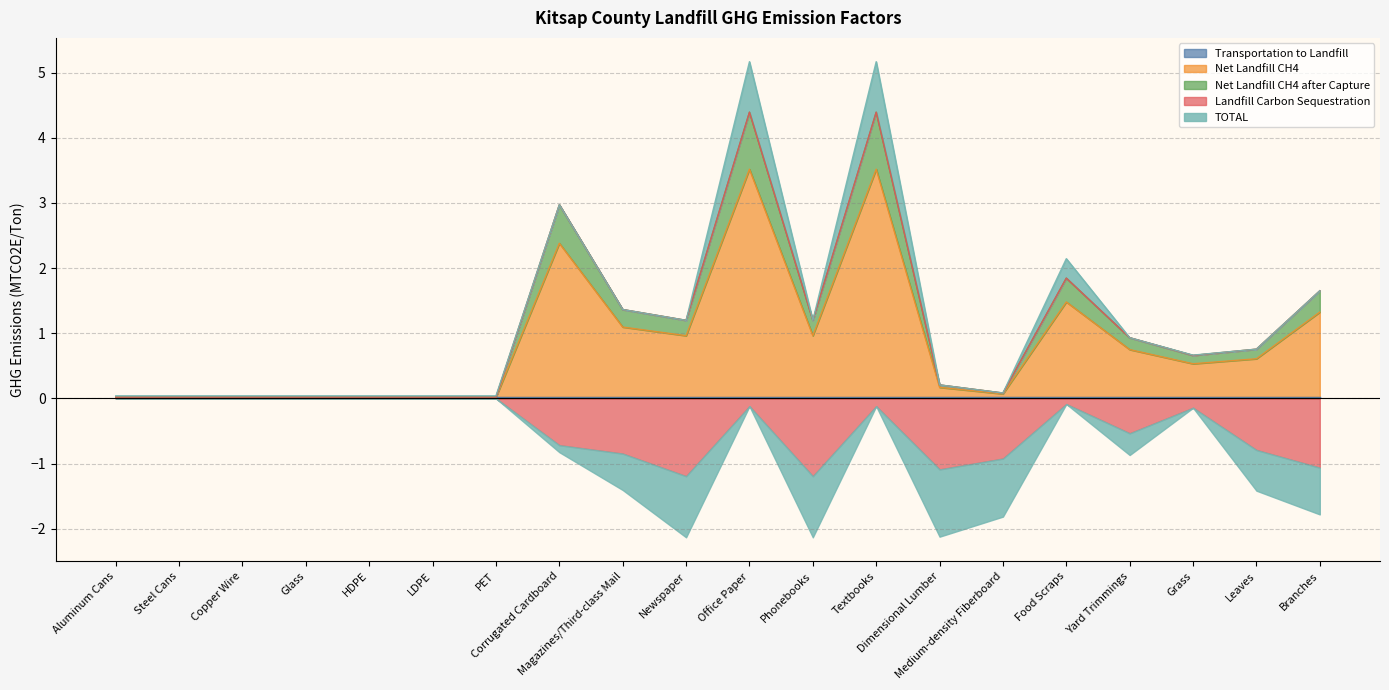

The TOTAL series shows -1.2 at Phonebooks. True or false?

False